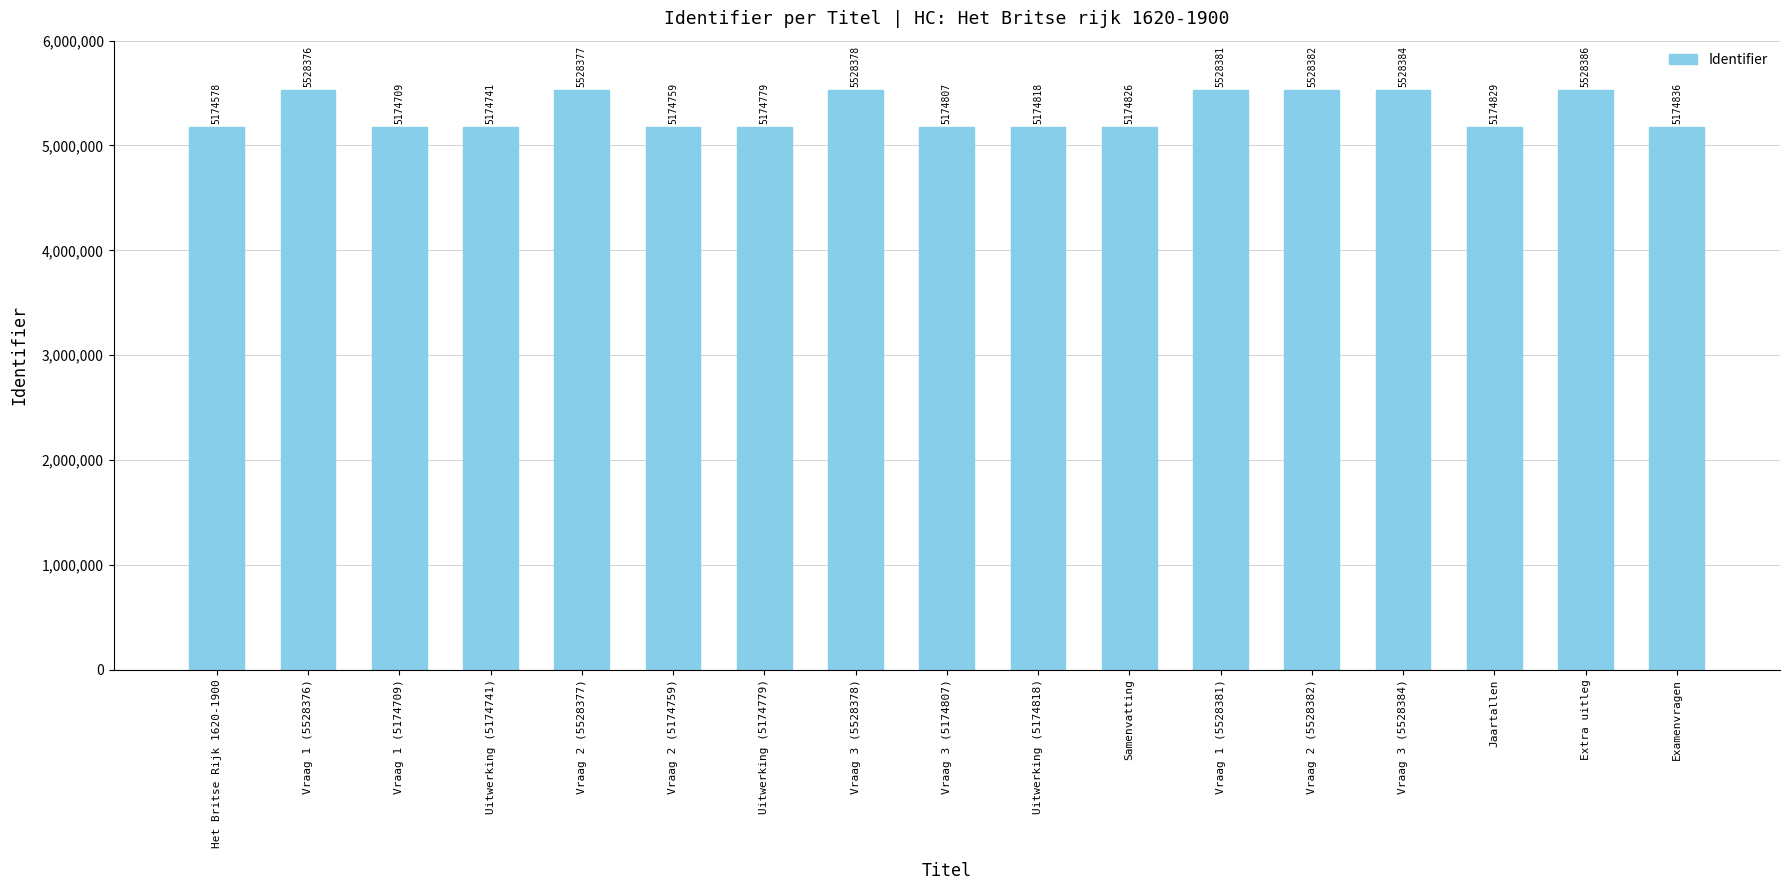

How many values are below 5174829?

8